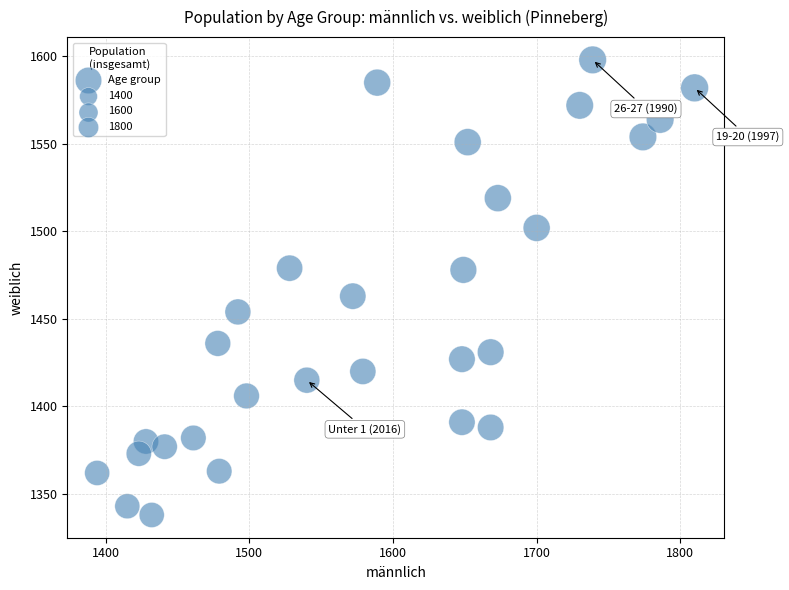

What Y value in the scatter plot is closest to 1468?

1463